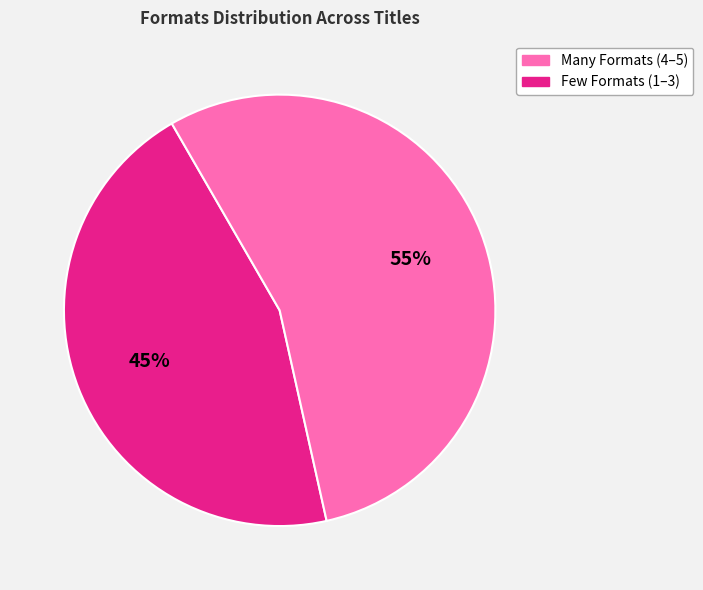

Does any single category account for the majority?

Yes